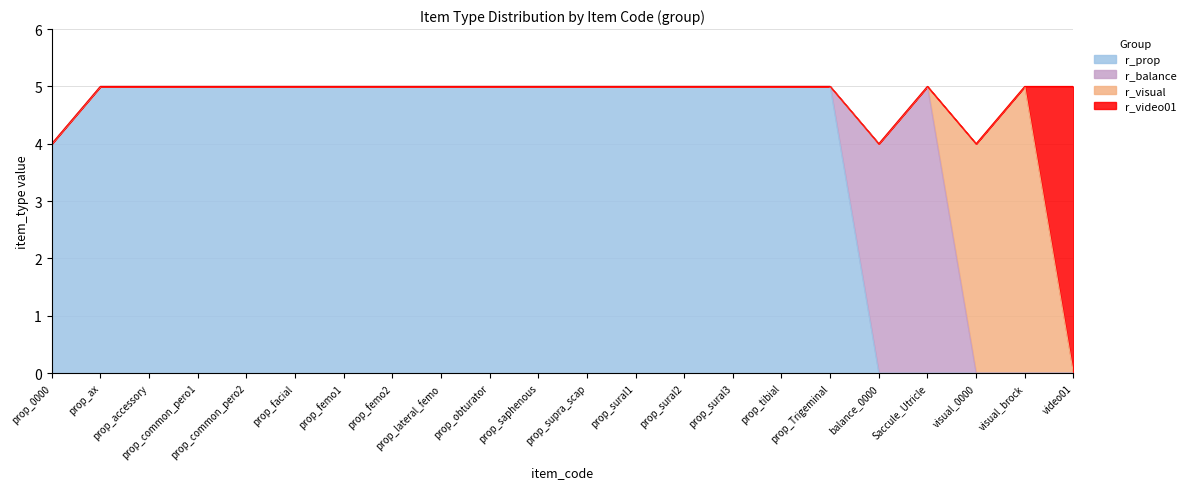

Does the chart display data point markers on the line(s)?

No